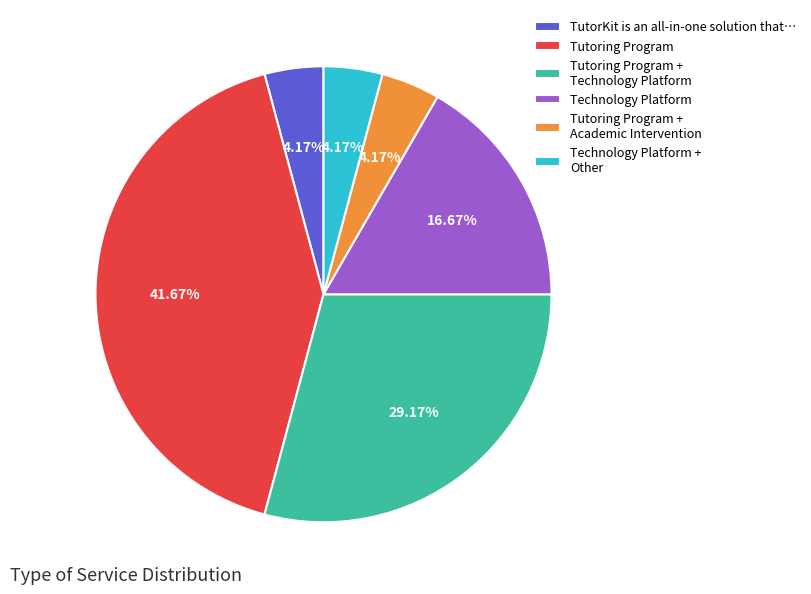

To the nearest percent, what is the average slice percentage?

17%